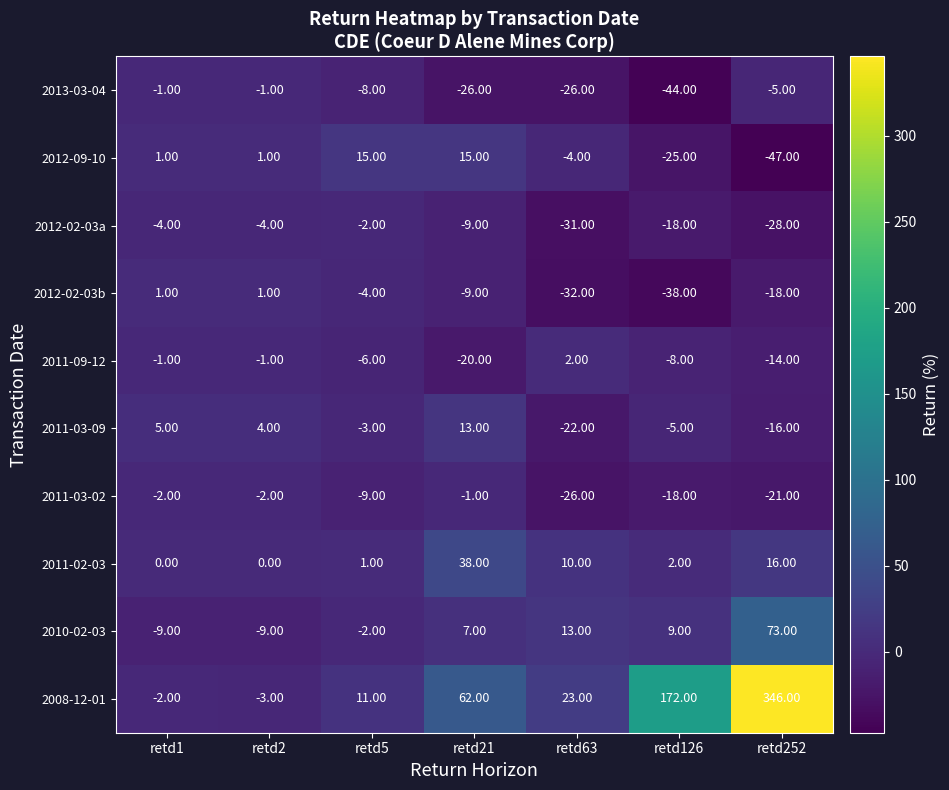

What is the spread (max minus min) of values at retd21?

88